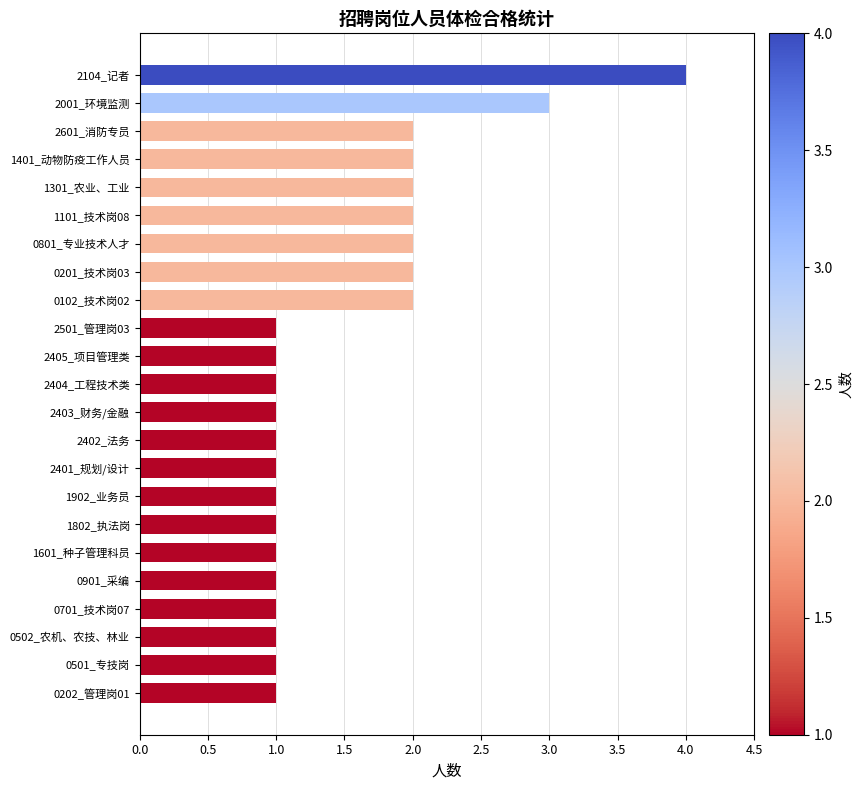

Reading bottom to top, transcribe all the data shown in this chart.

1	1	1	1	1	1	1	1	1	1	1	1	1	1	2	2	2	2	2	2	2	3	4